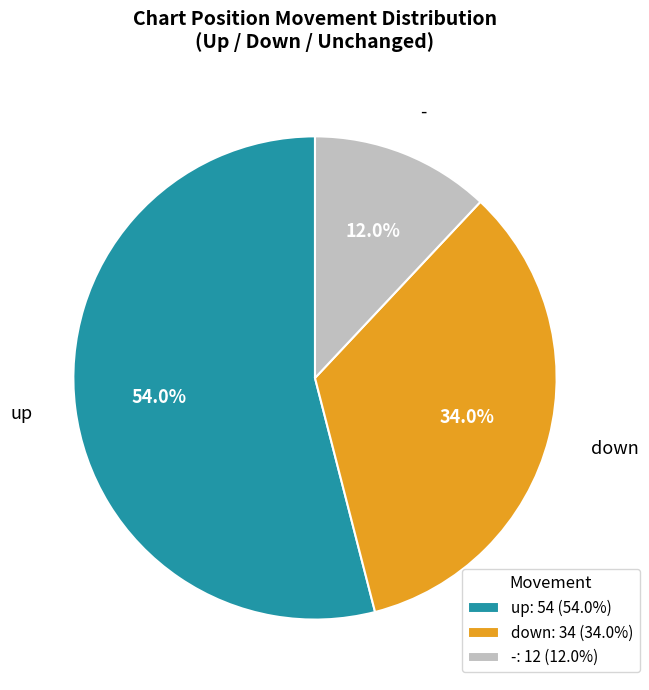

Rank the categories by value from highest to lowest.

up, down, -